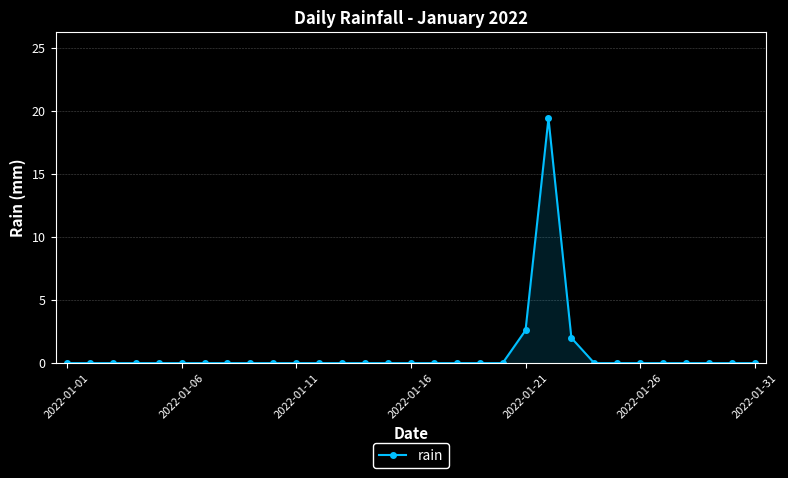

What is the maximum value shown in the chart?

19.4